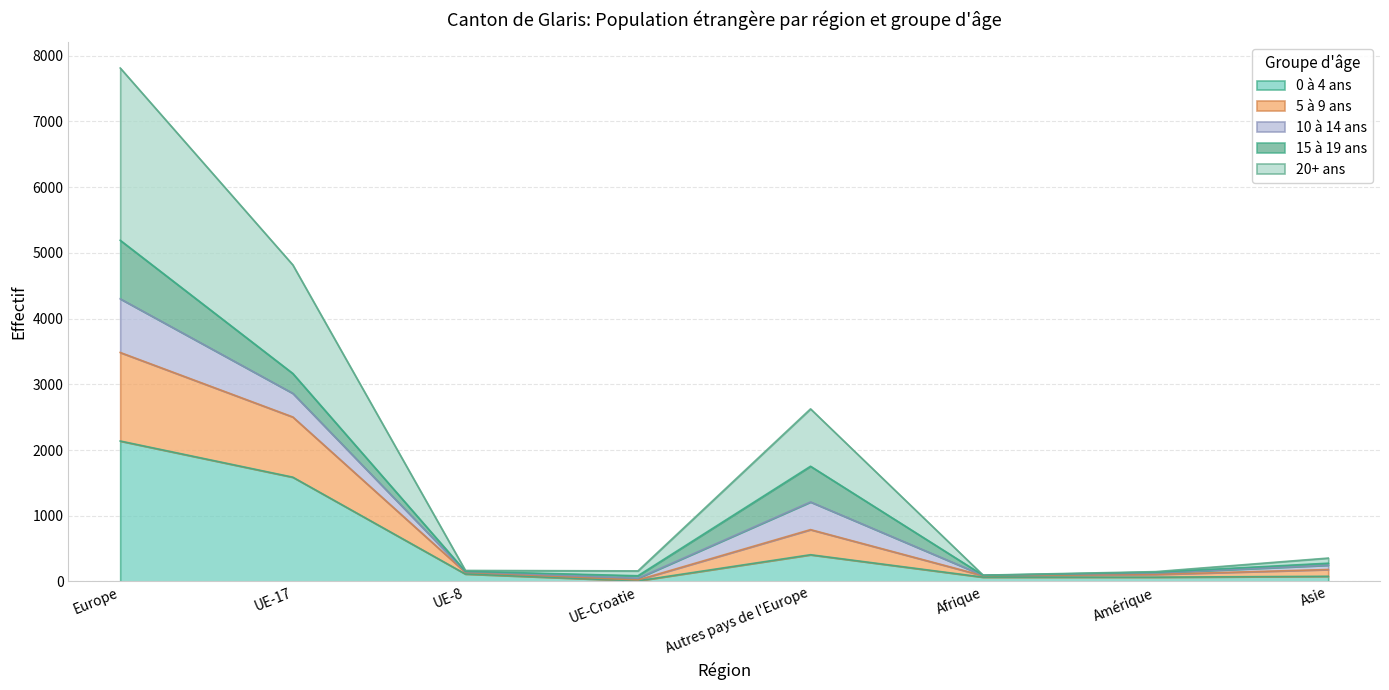

How many interior local peaks does the 0 à 4 ans series have?

1